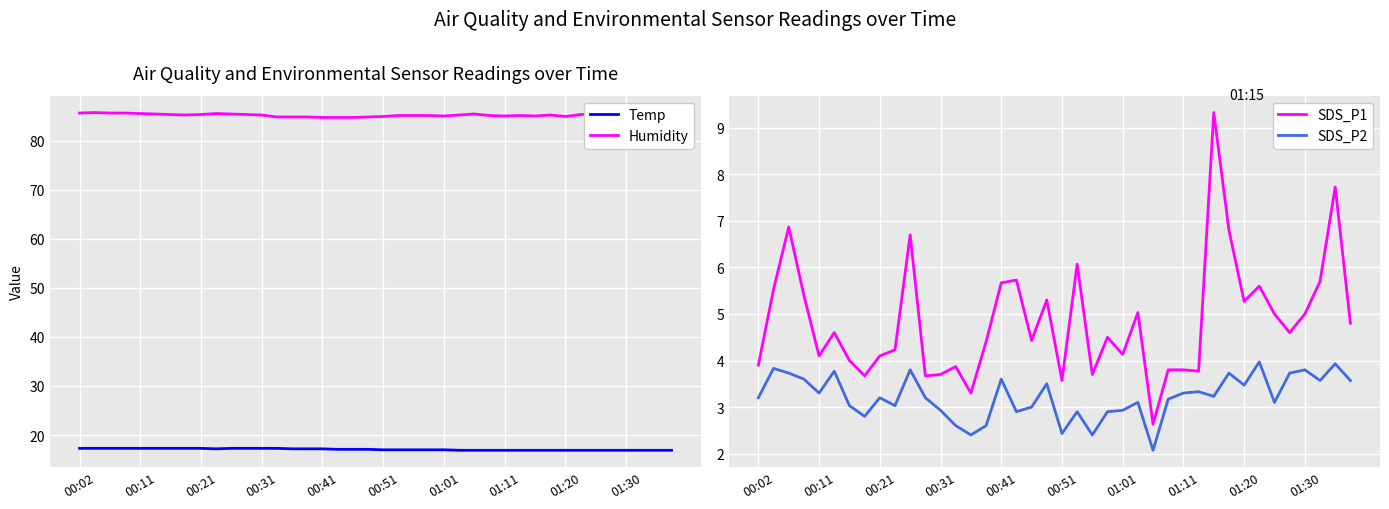

What is the maximum value for Temp?

17.3